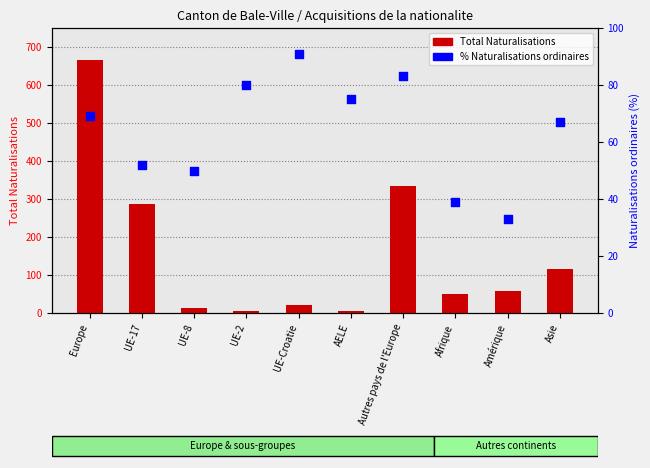

Which series has the widest spread of Y values?

Total Naturalisations